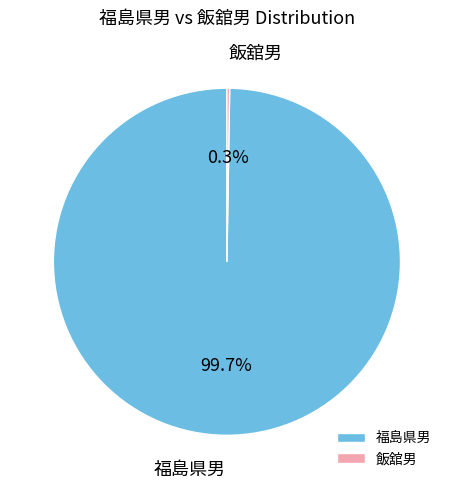

Which slice is the largest?

福島県男